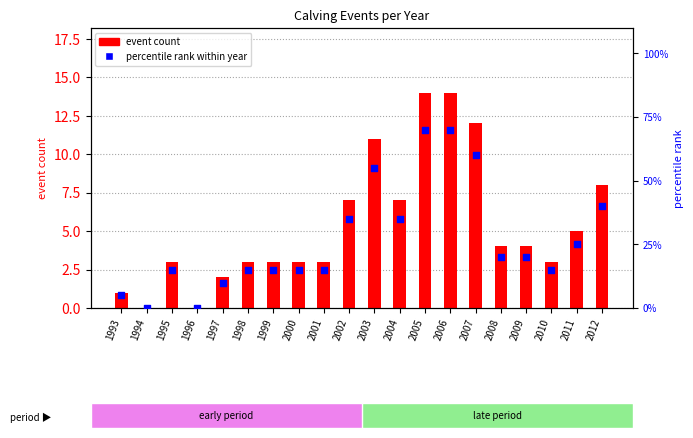

Which series has the widest spread of Y values?

percentile rank within year